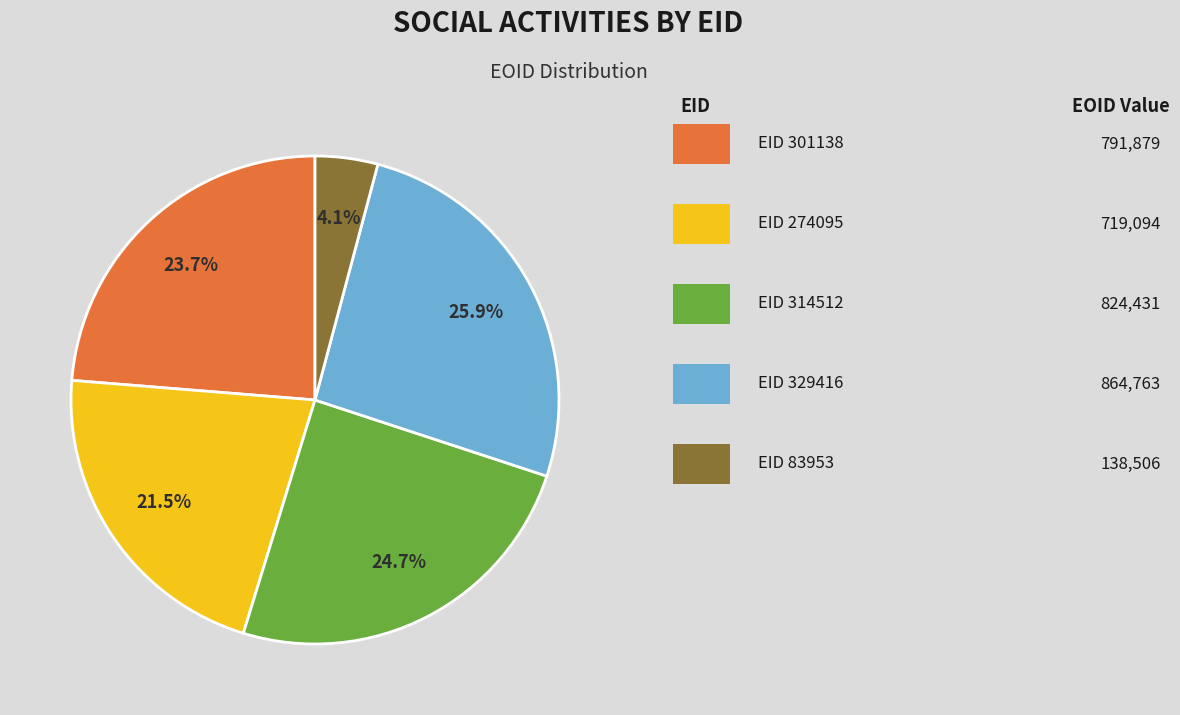

To the nearest percent, what is the average slice percentage?

20%